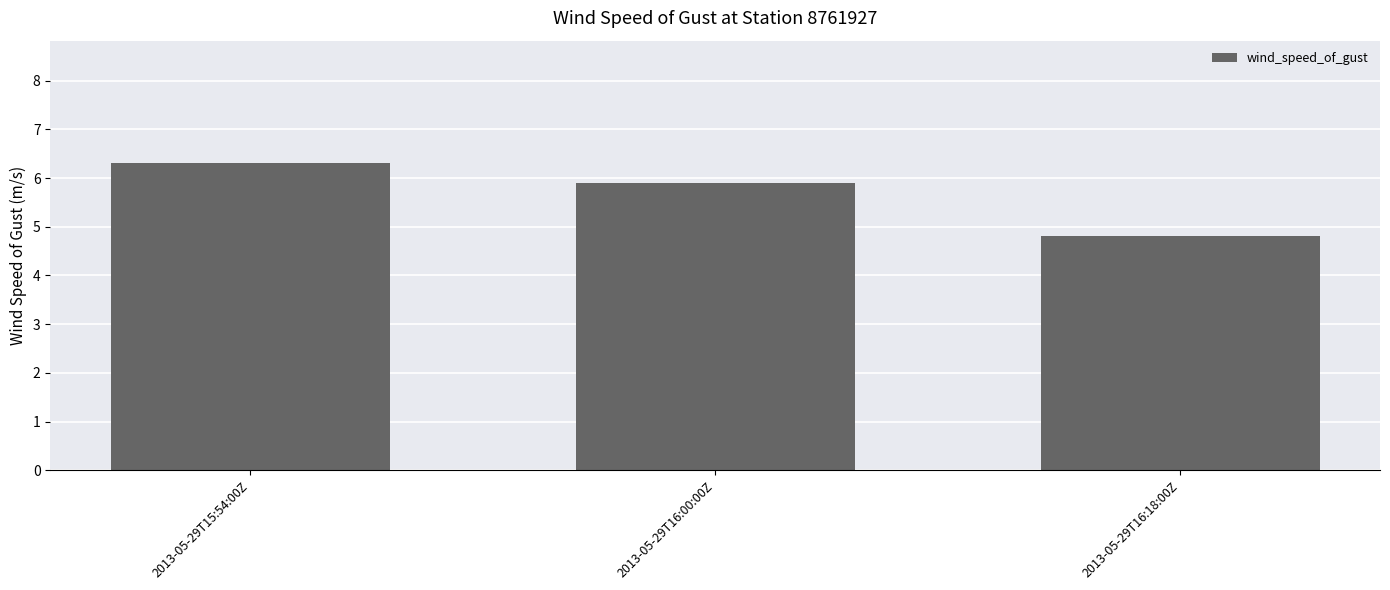

Reading left to right, what are all the values shown in this chart?

2013-05-29T15:54:00Z=6.3	2013-05-29T16:00:00Z=5.9	2013-05-29T16:18:00Z=4.8